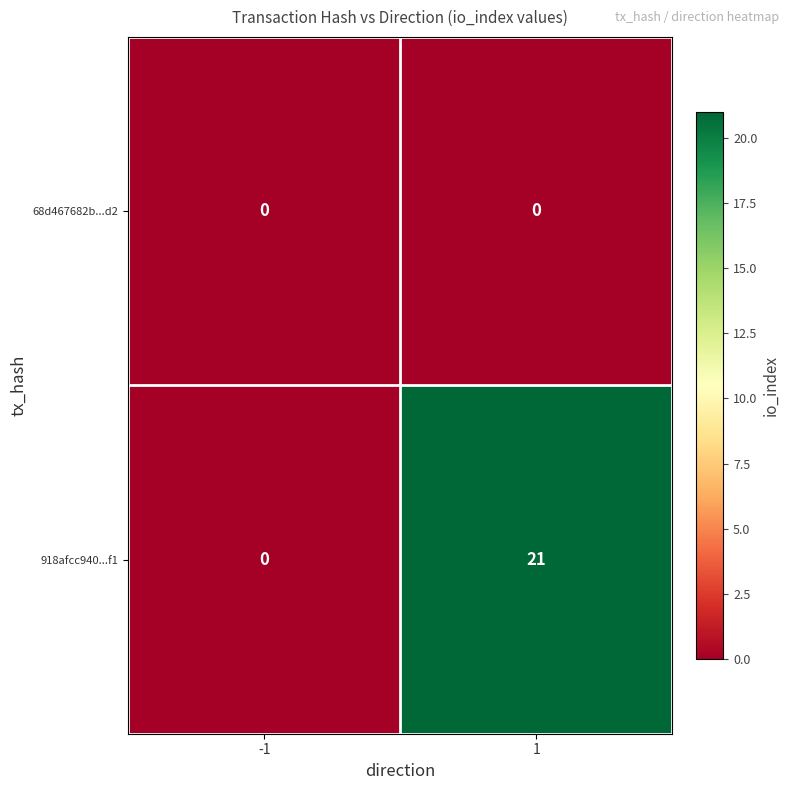

The 918afcc940...f1 series shows 37 at 1. True or false?

False